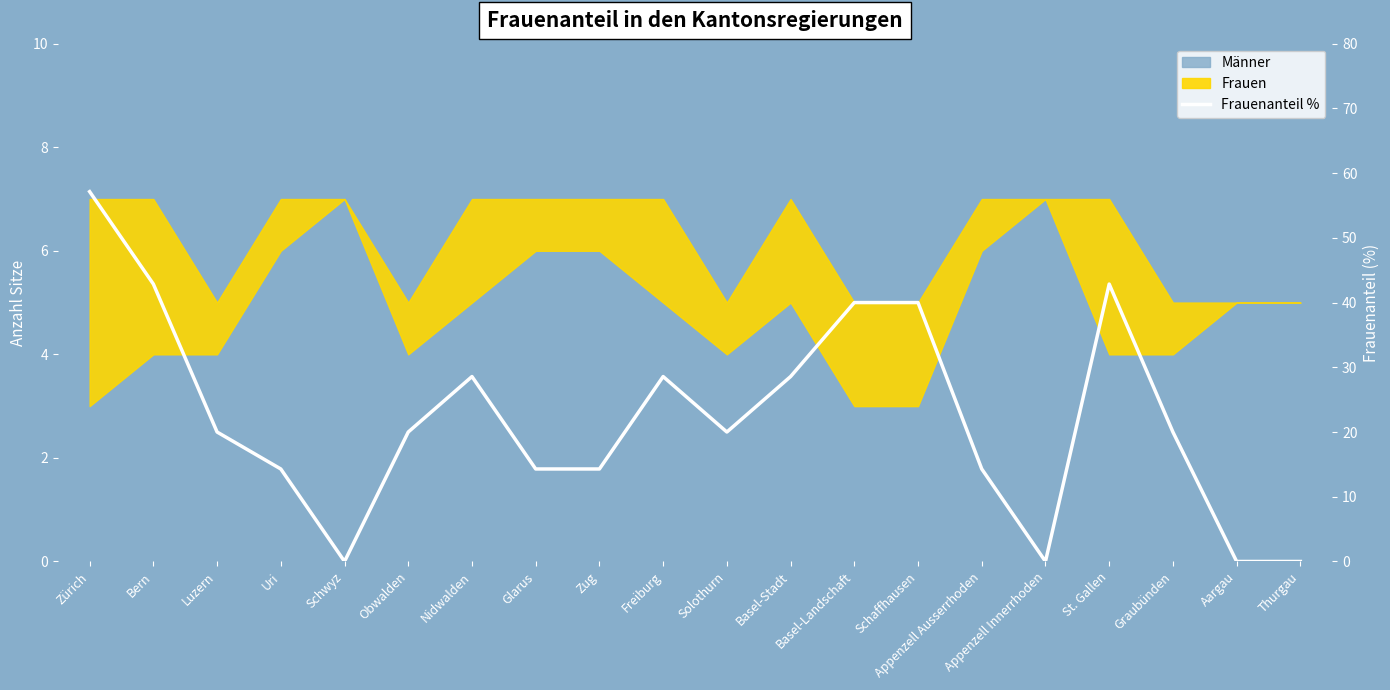

Rank the categories by value from highest to lowest.

Zürich, Bern, St. Gallen, Basel-Landschaft, Schaffhausen, Nidwalden, Freiburg, Basel-Stadt, Luzern, Obwalden, Solothurn, Graubünden, Uri, Glarus, Zug, Appenzell Ausserrhoden, Schwyz, Appenzell Innerrhoden, Aargau, Thurgau